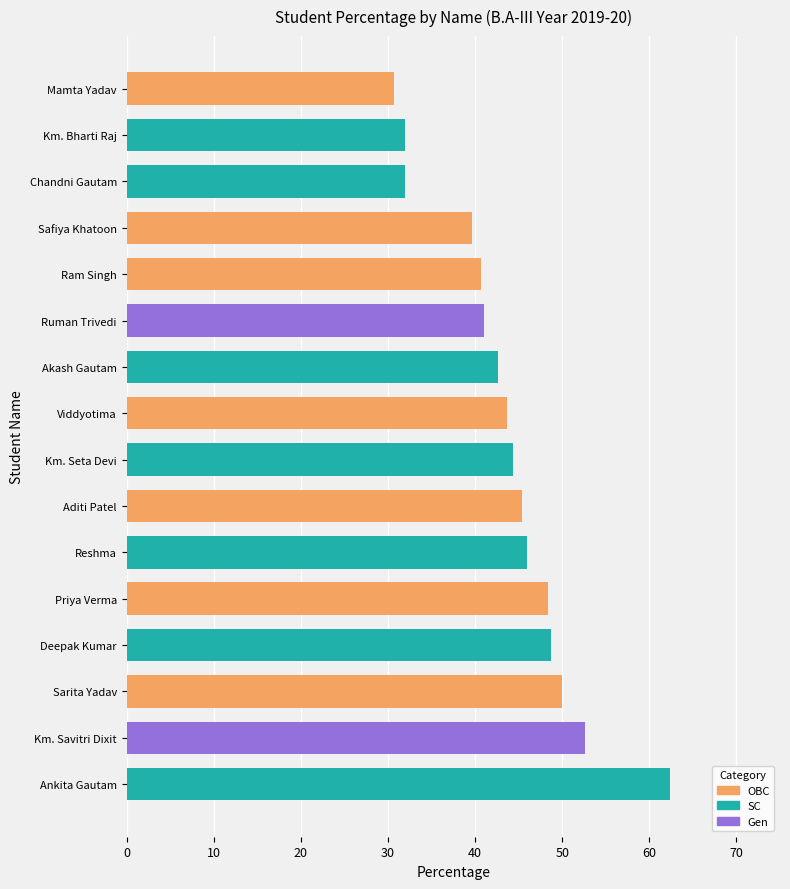

What is the difference between the values at Ram Singh and Ruman Trivedi?

0.3